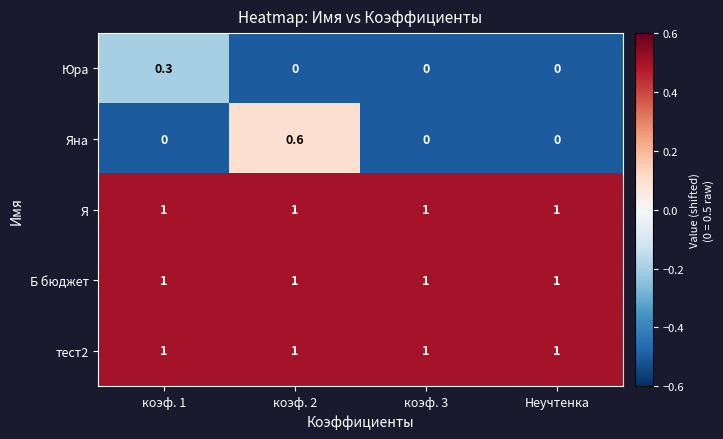

What is the maximum value shown in the chart?

1.0